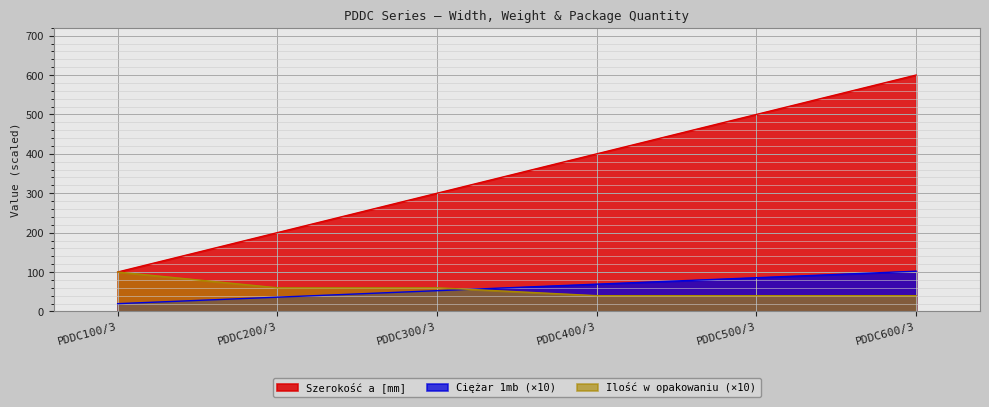

Which series has the widest spread of values?

Szerokość a [mm]